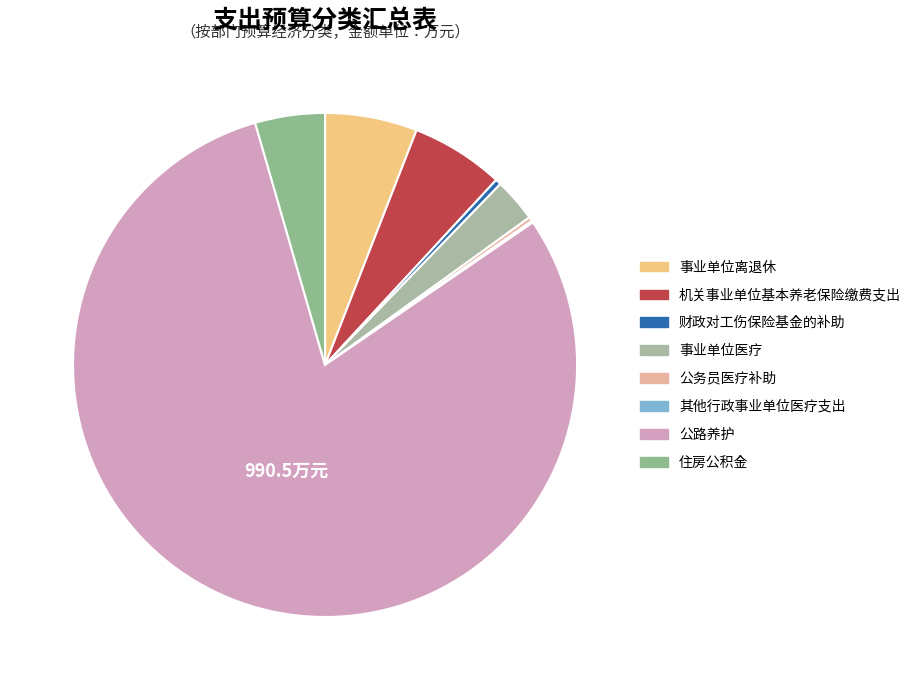

What is the total percentage of 公路养护 and 机关事业单位基本养老保险缴费支出?

86.1%